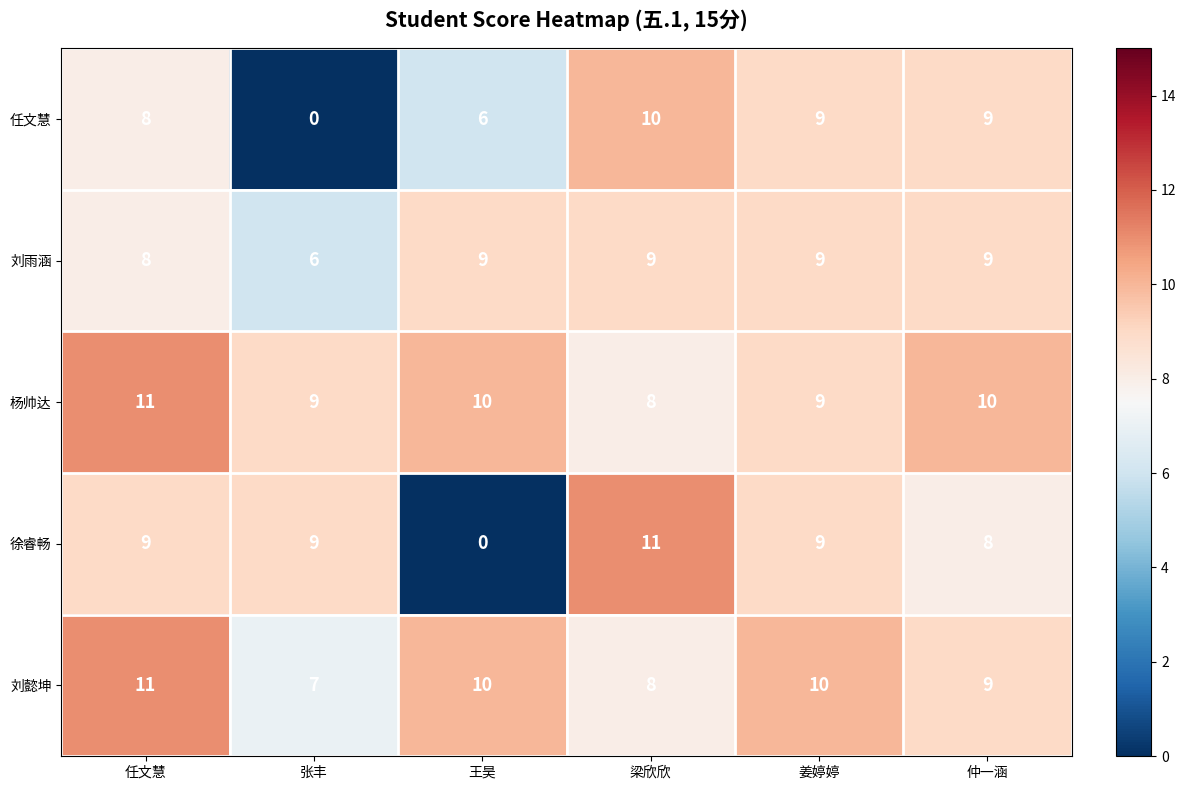

Reading right to left, transcribe all the data shown in this chart.

任文慧: 仲一涵=9	姜婷婷=9	梁欣欣=10	王昊=6	张丰=0	任文慧=8
刘雨涵: 仲一涵=9	姜婷婷=9	梁欣欣=9	王昊=9	张丰=6	任文慧=8
杨帅达: 仲一涵=10	姜婷婷=9	梁欣欣=8	王昊=10	张丰=9	任文慧=11
徐睿畅: 仲一涵=8	姜婷婷=9	梁欣欣=11	王昊=0	张丰=9	任文慧=9
刘懿坤: 仲一涵=9	姜婷婷=10	梁欣欣=8	王昊=10	张丰=7	任文慧=11